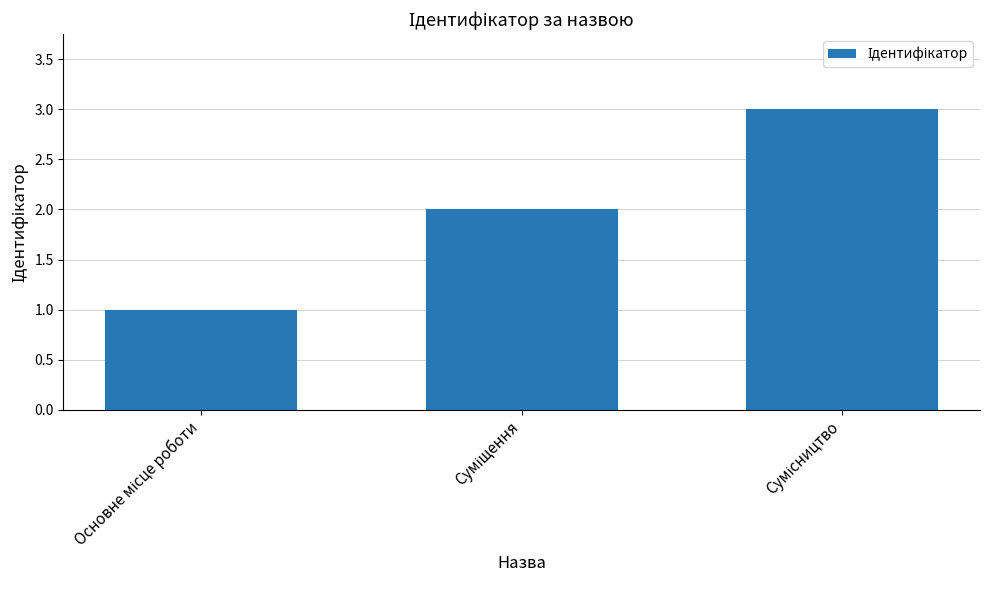

What is the sum of all values?

6